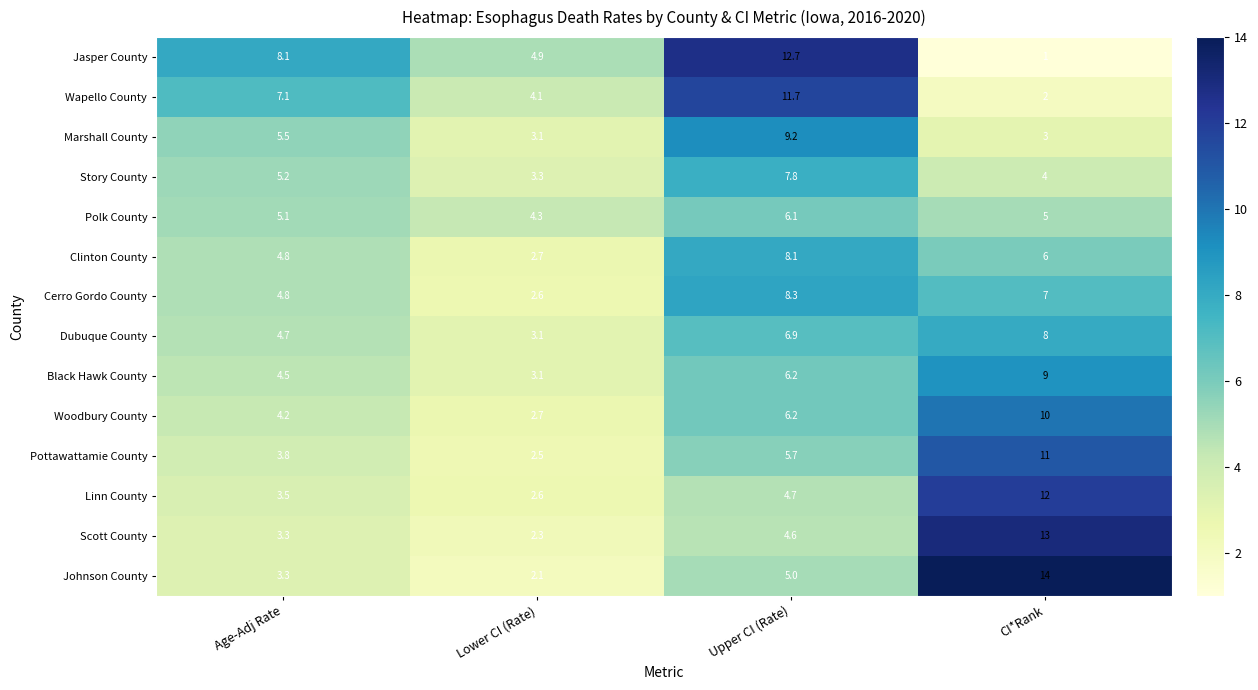

What is the difference between the second highest and second lowest values in the Story County series?

1.2